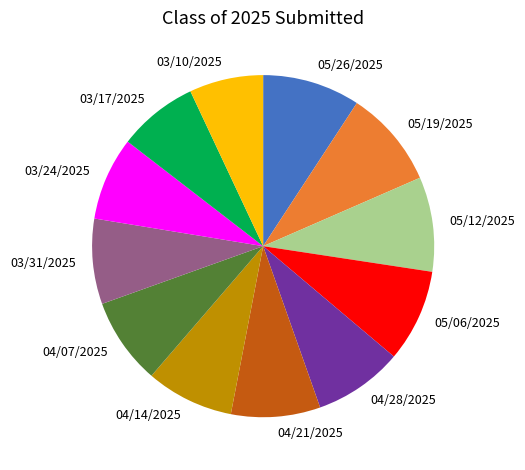

Does any single category account for the majority?

No